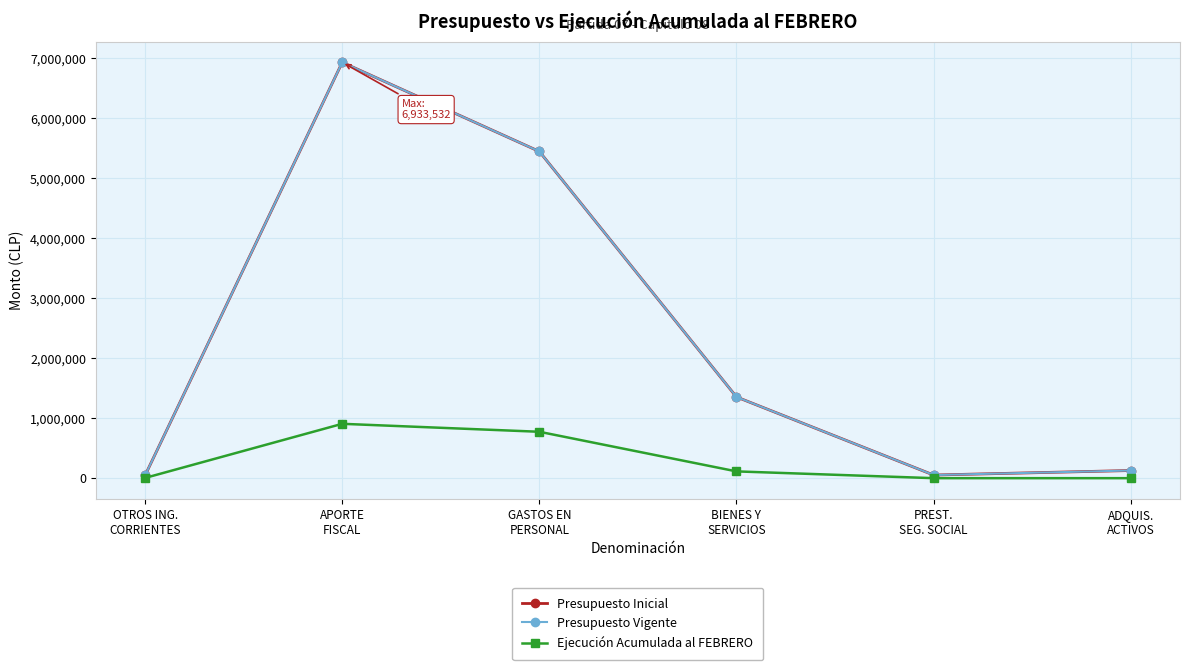

Is this an area chart (filled region under the line)?

No